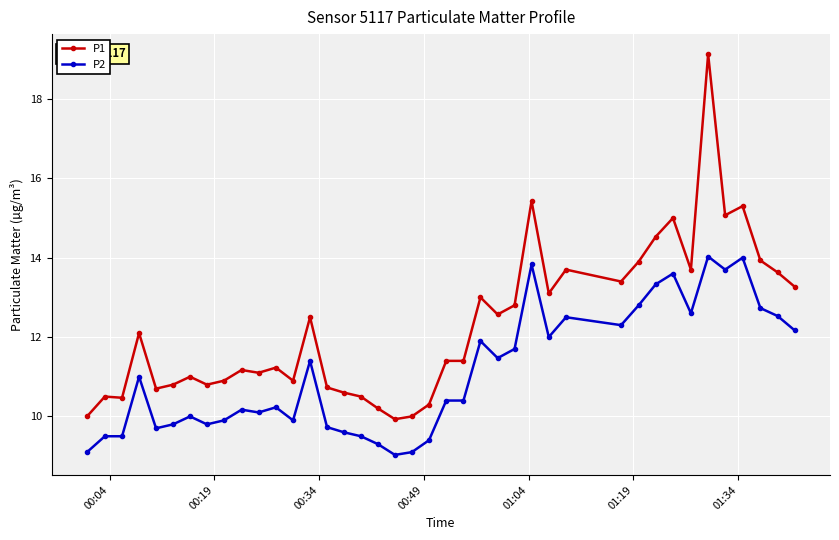

Which series has the largest range (max minus min)?

P1